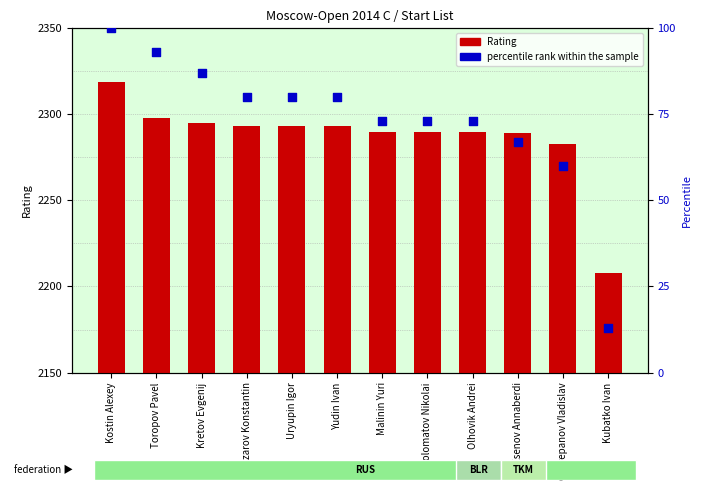

What is the total value across all series at Dolomatov Nikolai?

2363